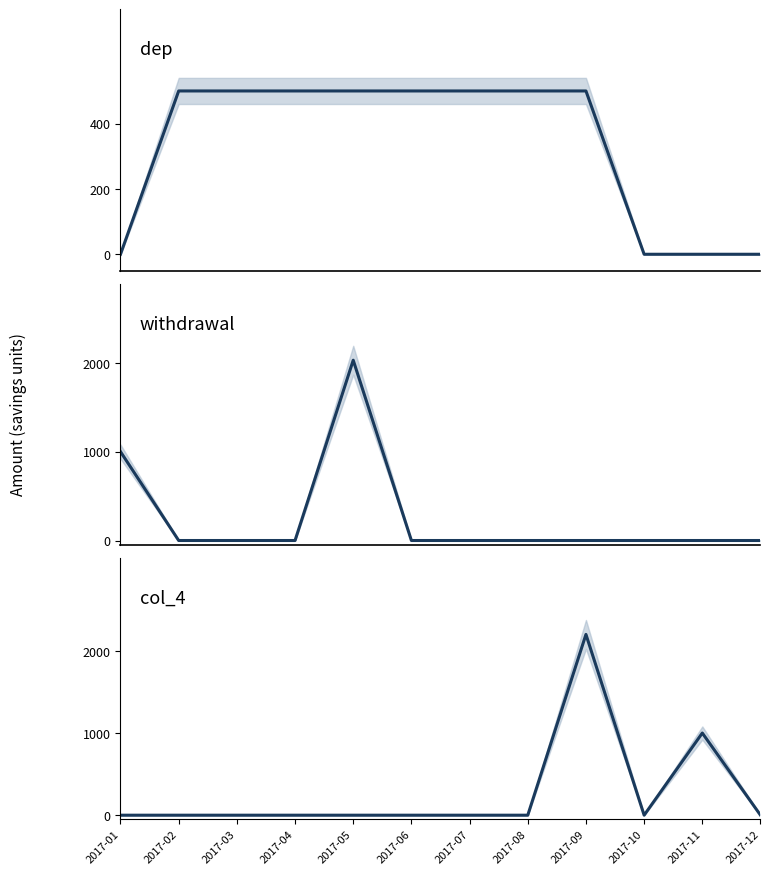

Reading left to right, what are all the values shown in this chart?

dep: 0	500	500	500	500	500	500	500	500	0	0	0
withdrawal: 1000	0	0	0	2030	0	0	0	0	0	0	0
col_4: 0	0	0	0	0	0	0	0	2200	0	1000	0